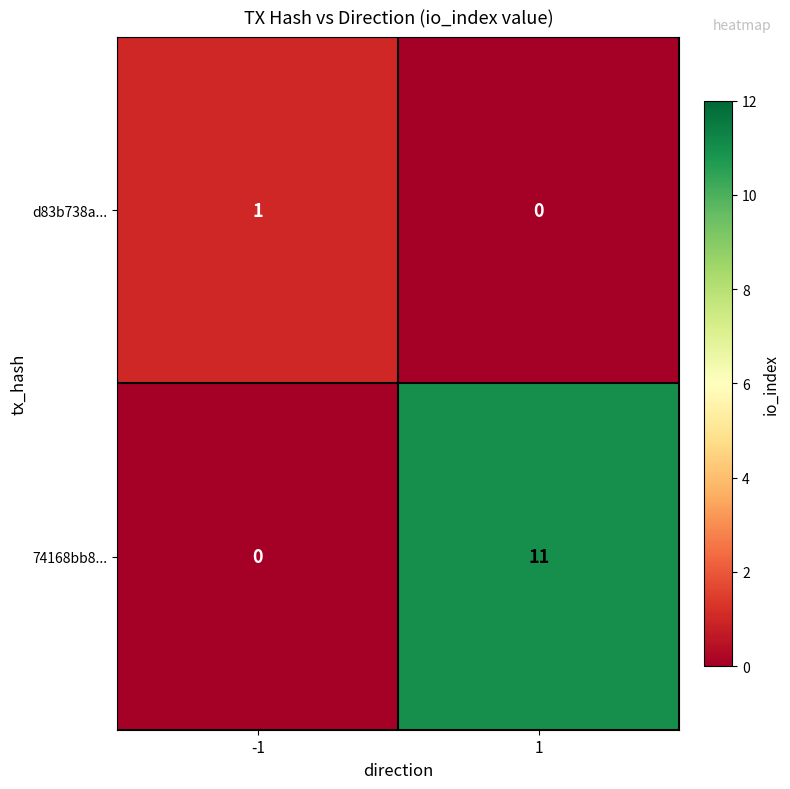

At how many categories does at least one series exceed 8?

1